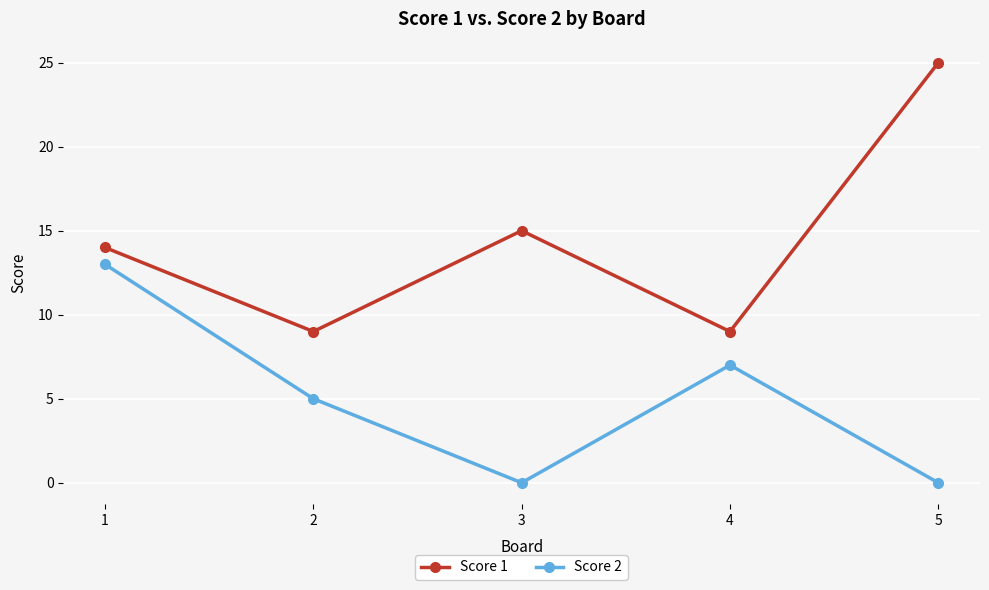

The Score 1 series shows 15 at 3. True or false?

True